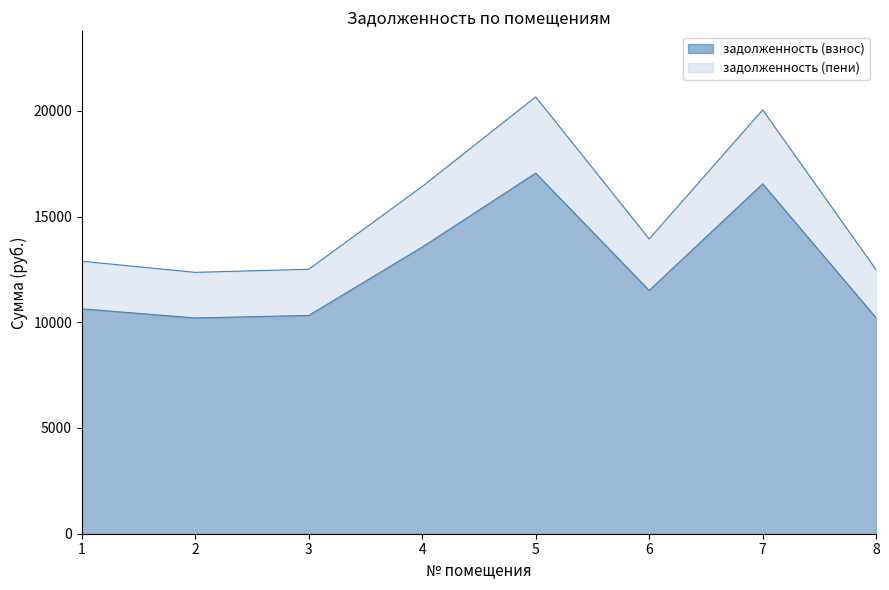

Which series has the widest spread of values?

задолженность (пени)